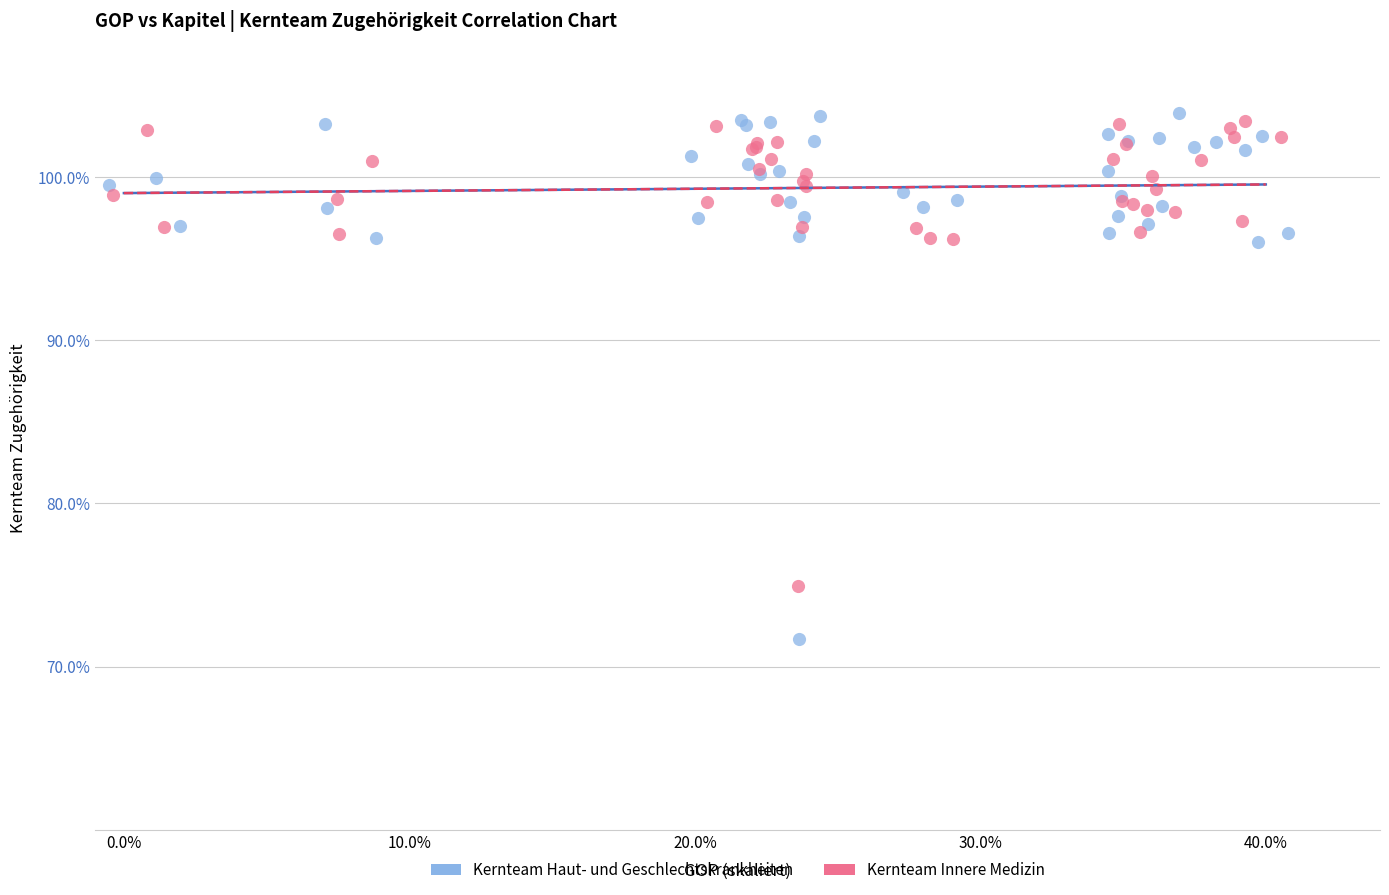

What are all the series names shown in the legend?

Kernteam Haut- und Geschlechtskrankheiten, Kernteam Innere Medizin